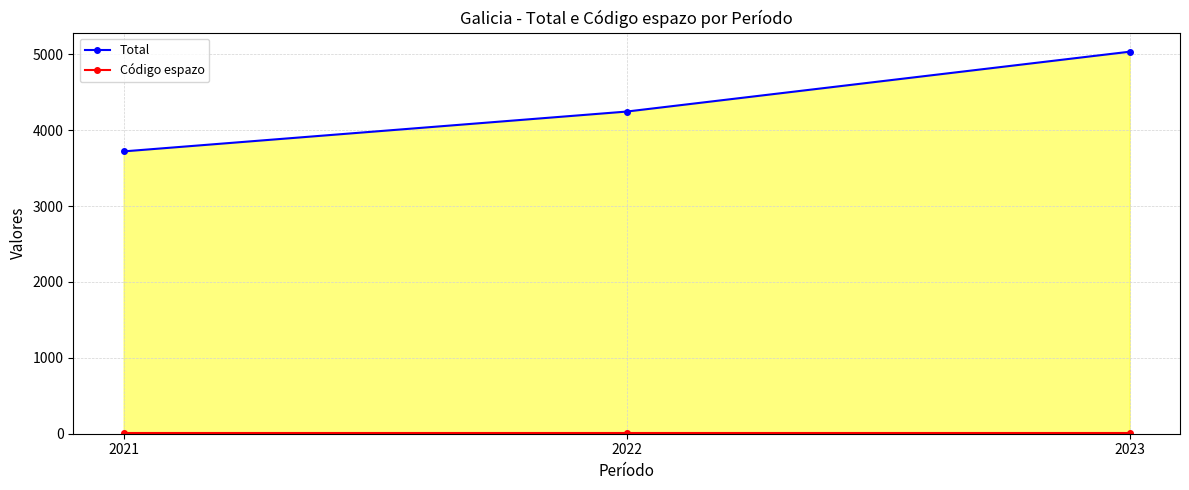

Where is Total nearest to the value 4378?

2022